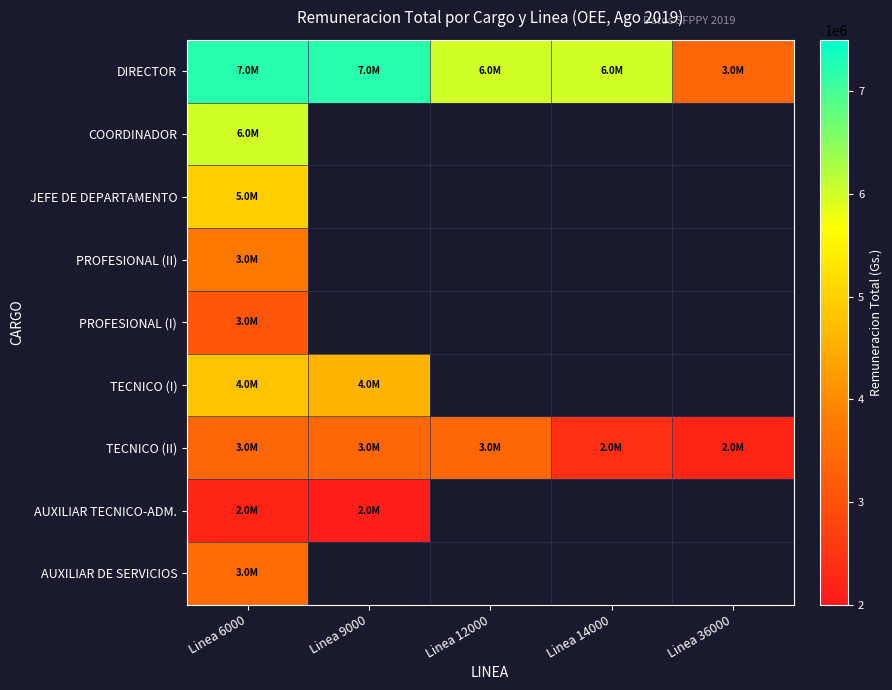

Reading left to right, transcribe all the data shown in this chart.

DIRECTOR: Linea 6000=7200000	Linea 9000=7200000	Linea 12000=6000000	Linea 14000=6000000	Linea 36000=3400000
COORDINADOR: Linea 6000=6000000	Linea 9000=0	Linea 12000=0	Linea 14000=0	Linea 36000=0
JEFE DE DEPARTAMENTO: Linea 6000=5000000	Linea 9000=0	Linea 12000=0	Linea 14000=0	Linea 36000=0
PROFESIONAL (II): Linea 6000=3700000	Linea 9000=0	Linea 12000=0	Linea 14000=0	Linea 36000=0
PROFESIONAL (I): Linea 6000=3100000	Linea 9000=0	Linea 12000=0	Linea 14000=0	Linea 36000=0
TECNICO (I): Linea 6000=4800000	Linea 9000=4600000	Linea 12000=0	Linea 14000=0	Linea 36000=0
TECNICO (II): Linea 6000=3400000	Linea 9000=3400000	Linea 12000=3400000	Linea 14000=2400000	Linea 36000=2200000
AUXILIAR TECNICO-ADM.: Linea 6000=2200000	Linea 9000=2112562	Linea 12000=0	Linea 14000=0	Linea 36000=0
AUXILIAR DE SERVICIOS: Linea 6000=3500000	Linea 9000=0	Linea 12000=0	Linea 14000=0	Linea 36000=0